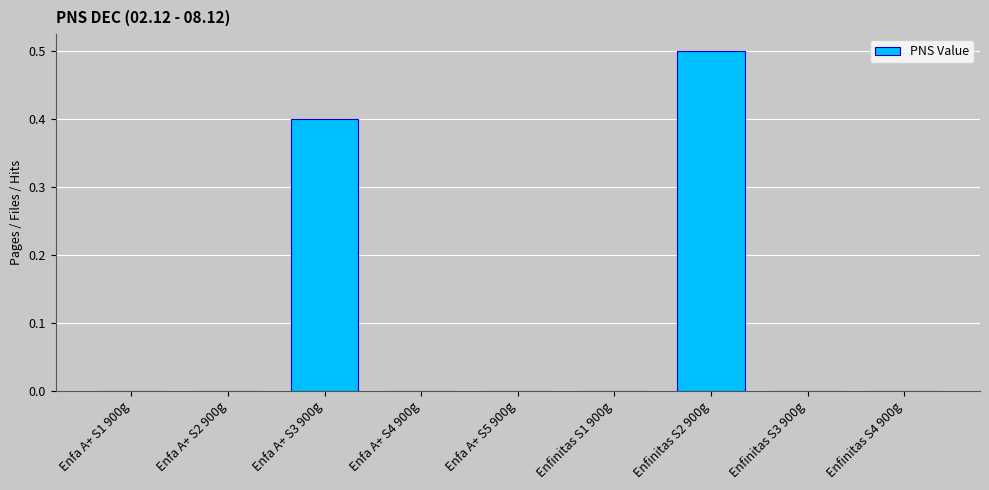

Reading left to right, list all the values displayed in this chart.

Enfa A+ S1 900g=0.0	Enfa A+ S2 900g=0.0	Enfa A+ S3 900g=0.4	Enfa A+ S4 900g=0.0	Enfa A+ S5 900g=0.0	Enfinitas S1 900g=0.0	Enfinitas S2 900g=0.5	Enfinitas S3 900g=0.0	Enfinitas S4 900g=0.0